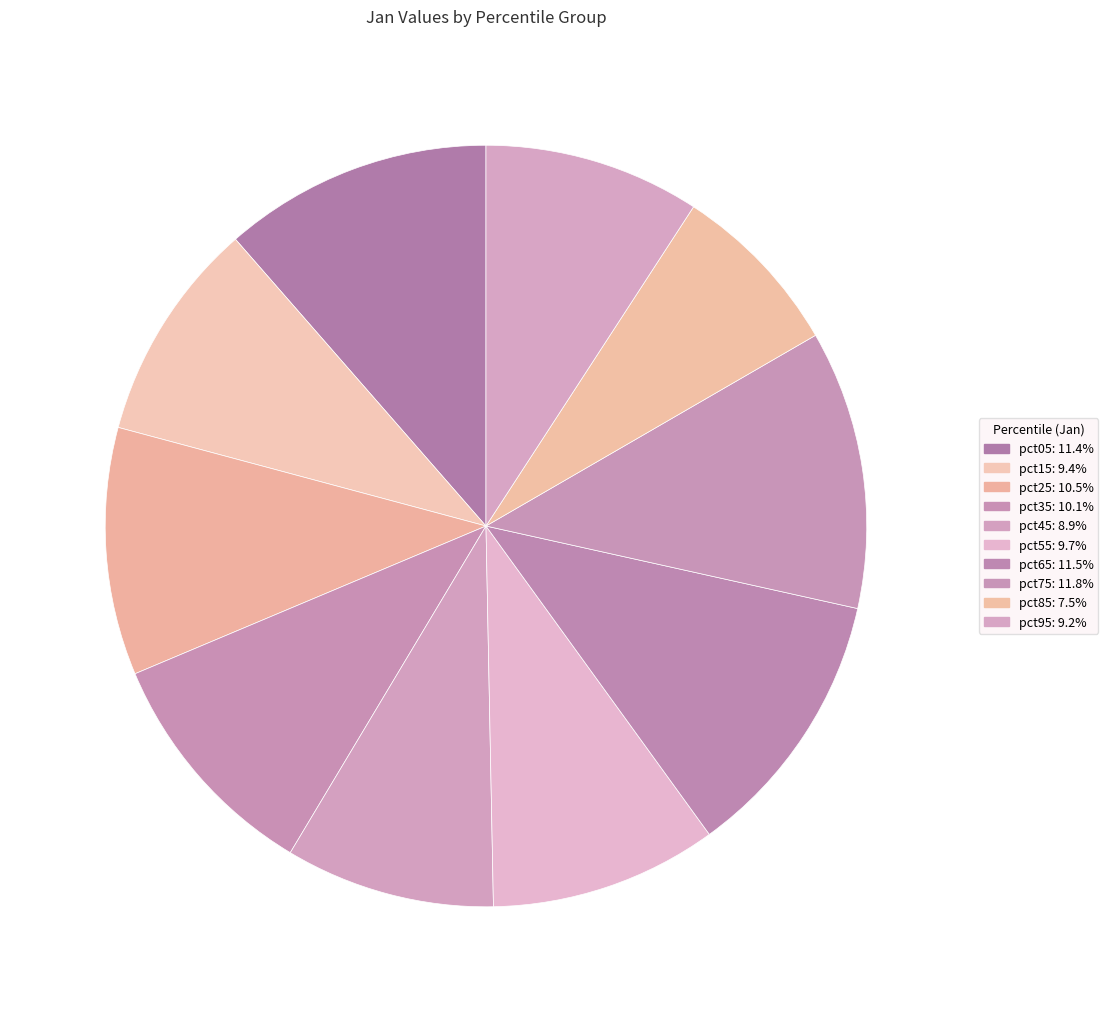

Does pct35 account for over 50% of the chart?

No